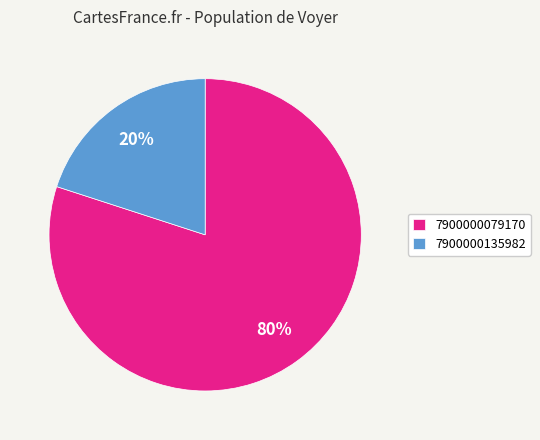

What is the majority slice?

7900000079170